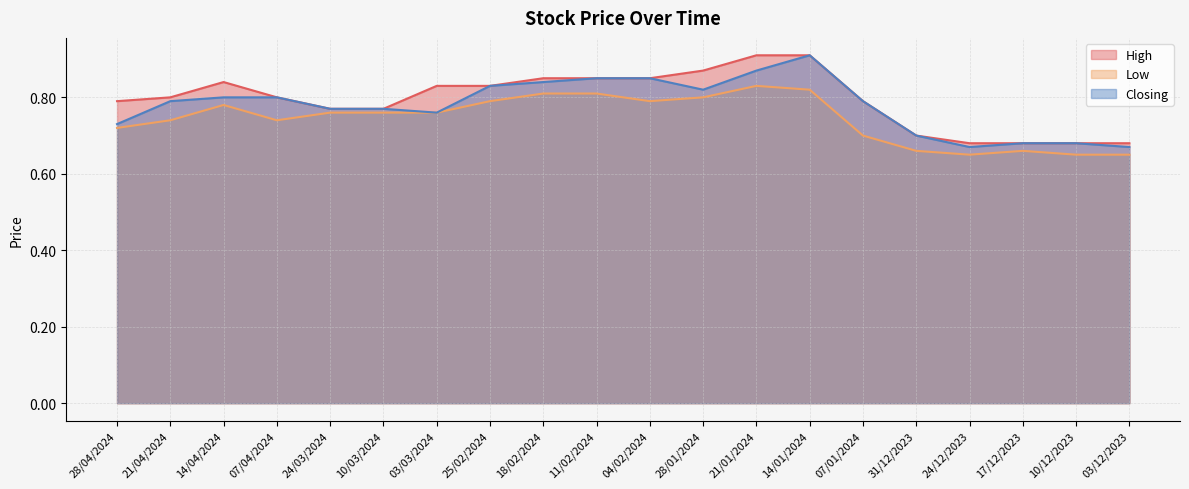

Where is the first local minimum for Closing?

03/03/2024